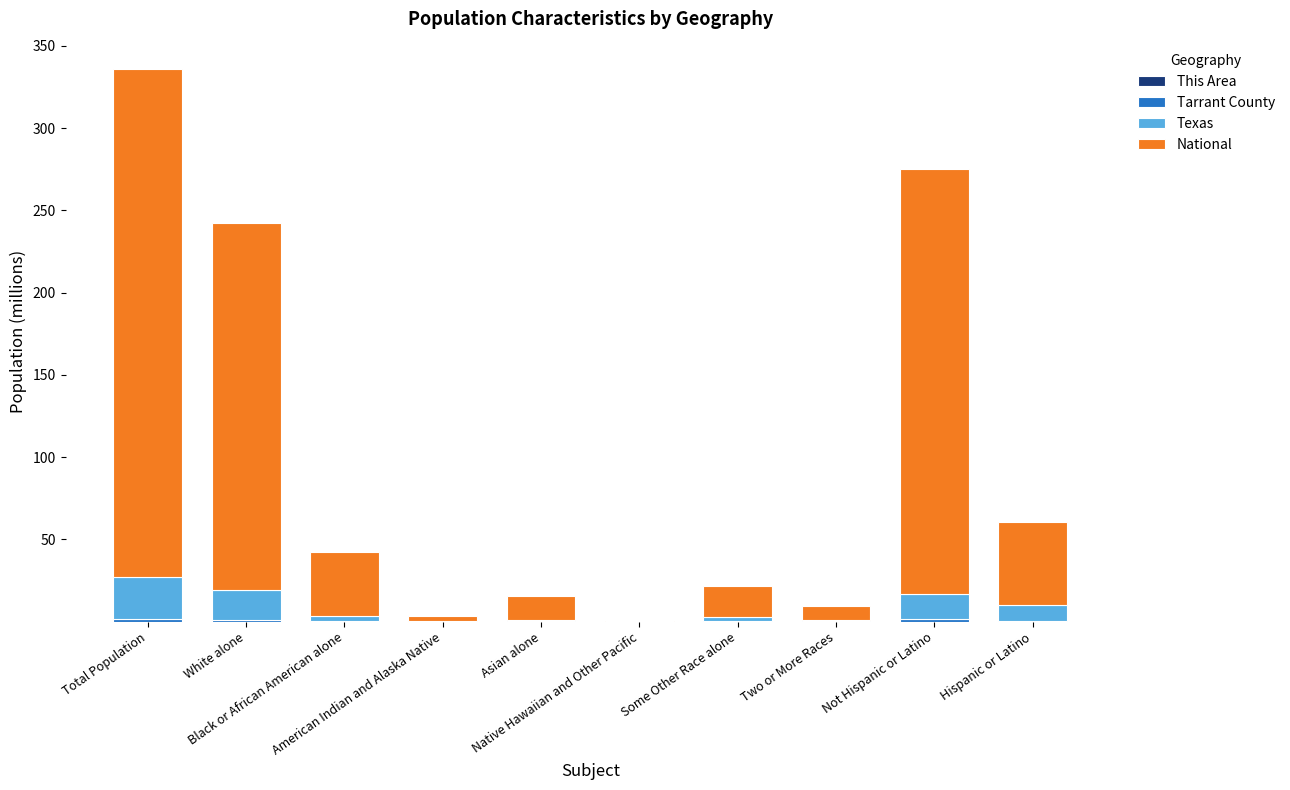

Between White alone and American Indian and Alaska Native, which is larger?

White alone